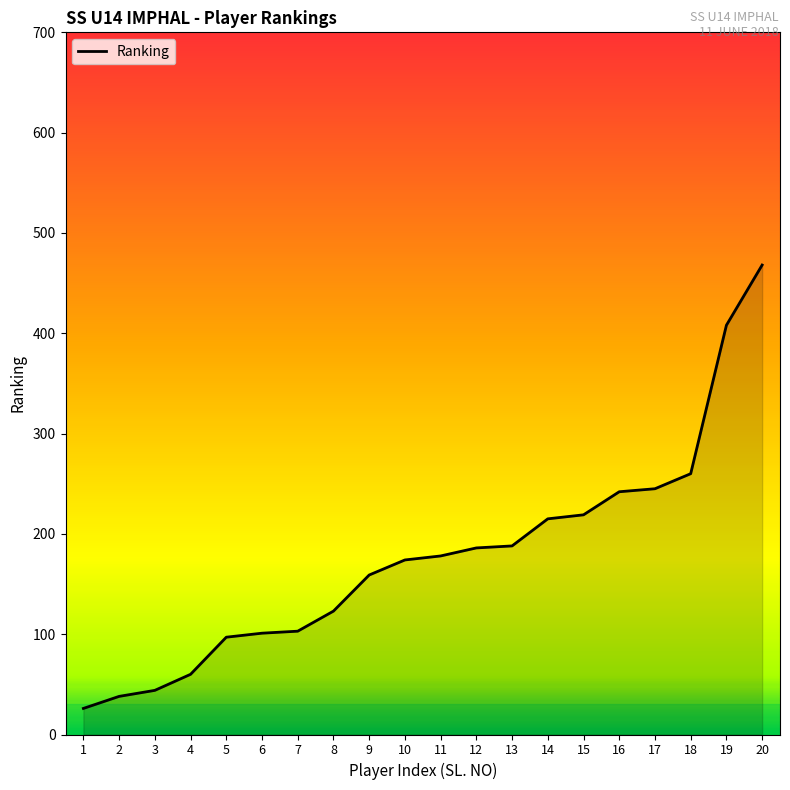

How many distinct data groups are displayed?

1